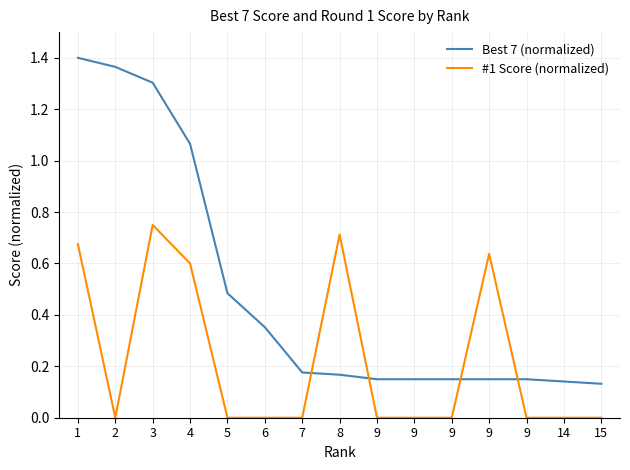

What is the sum of the #1 Score (normalized) values at 8 and 9?

0.7